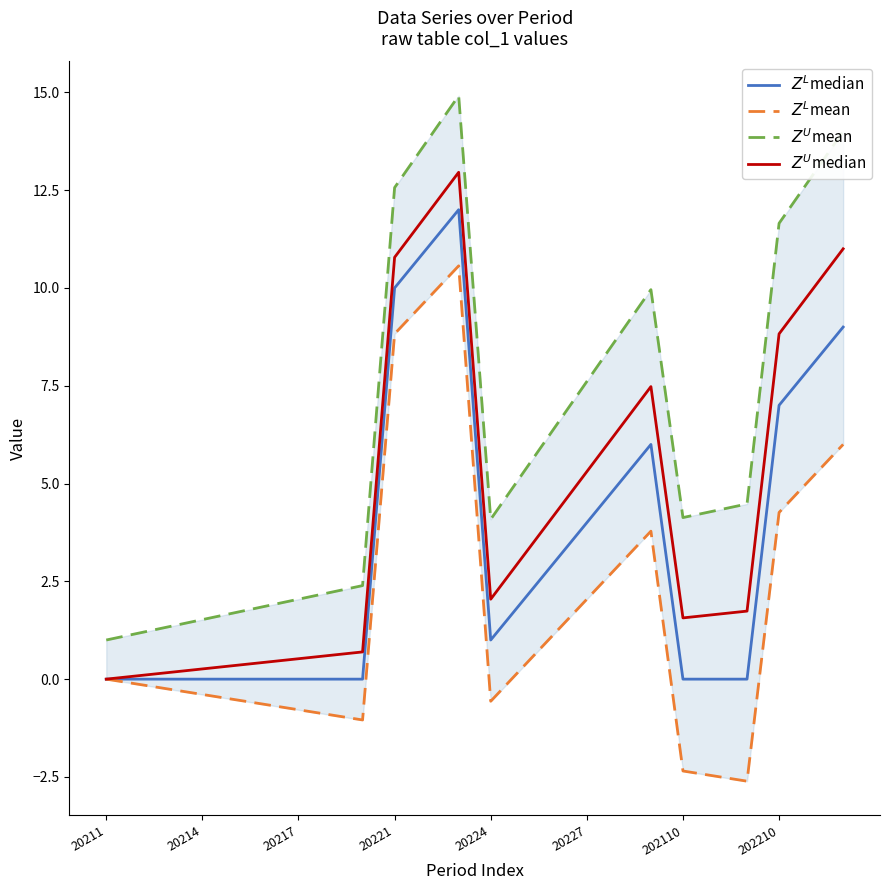

True or false: $Z^U$median has a value of 0.5 at 20217.

True